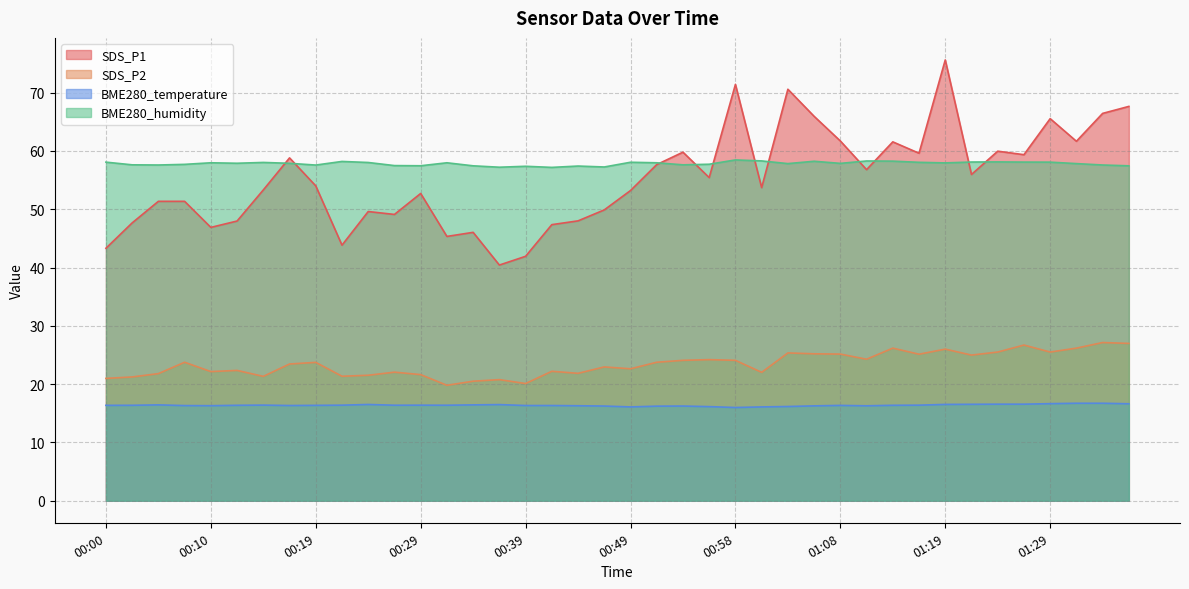

Read the BME280_temperature value at 01:37.

16.6